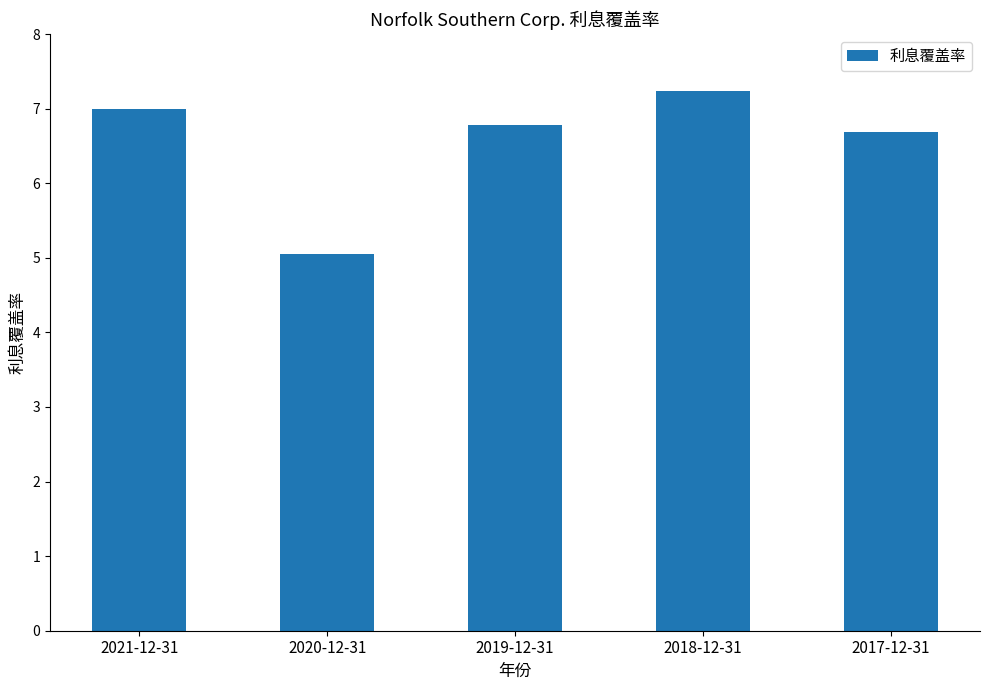

At which category does the chart reach its minimum across all series?

2020-12-31